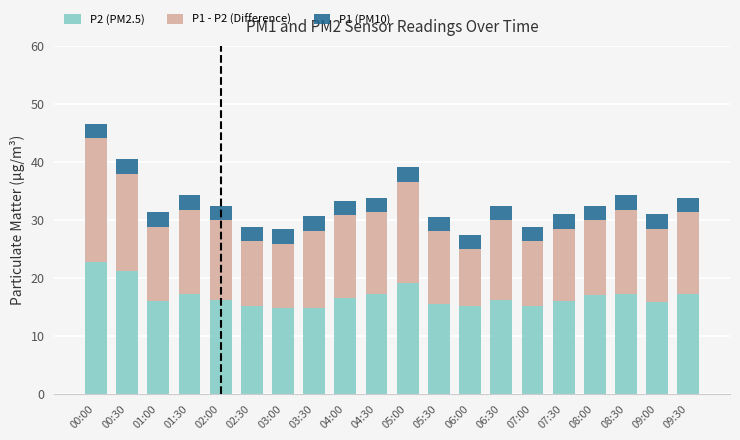

Is it true that P2 (PM2.5) equals 14.8 at 03:00?

True